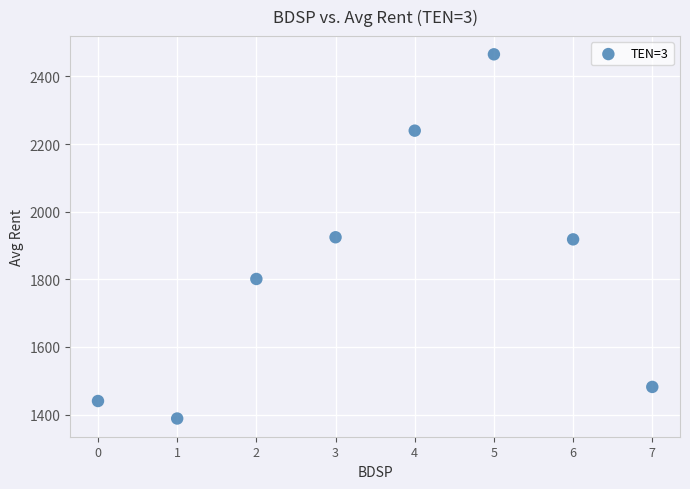

What is the average Y value?

1832.4